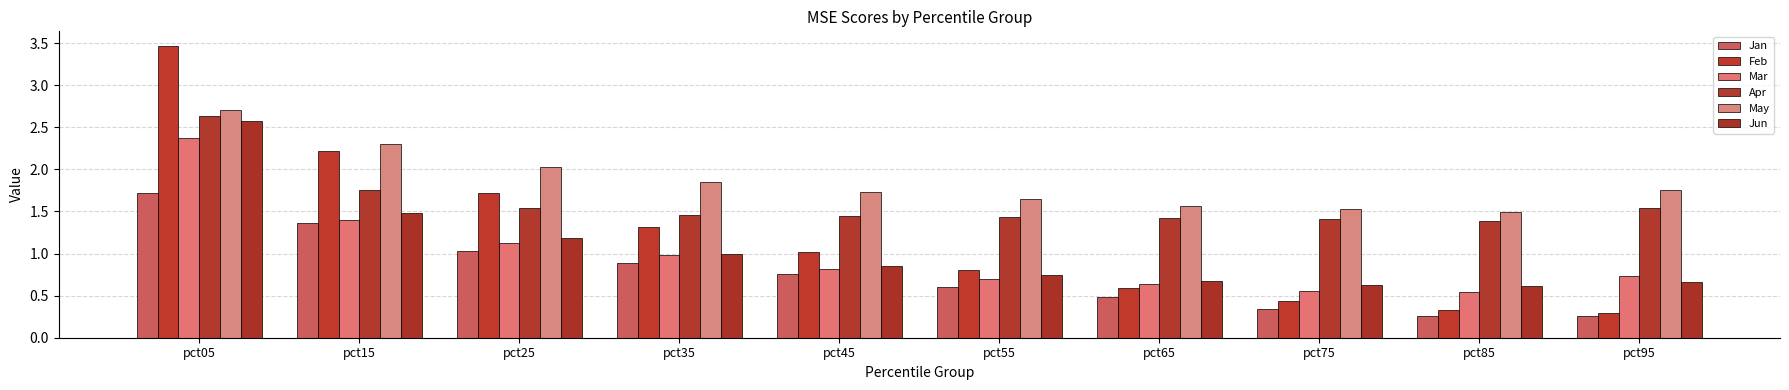

How many bars are there in total?

60